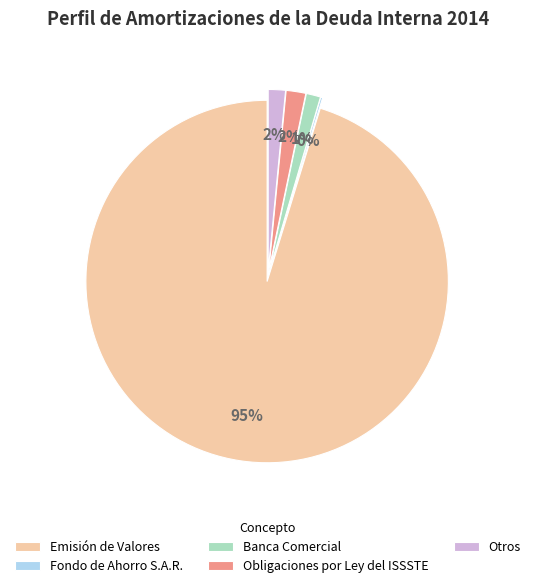

Is there any slice that represents more than half of the pie?

Yes